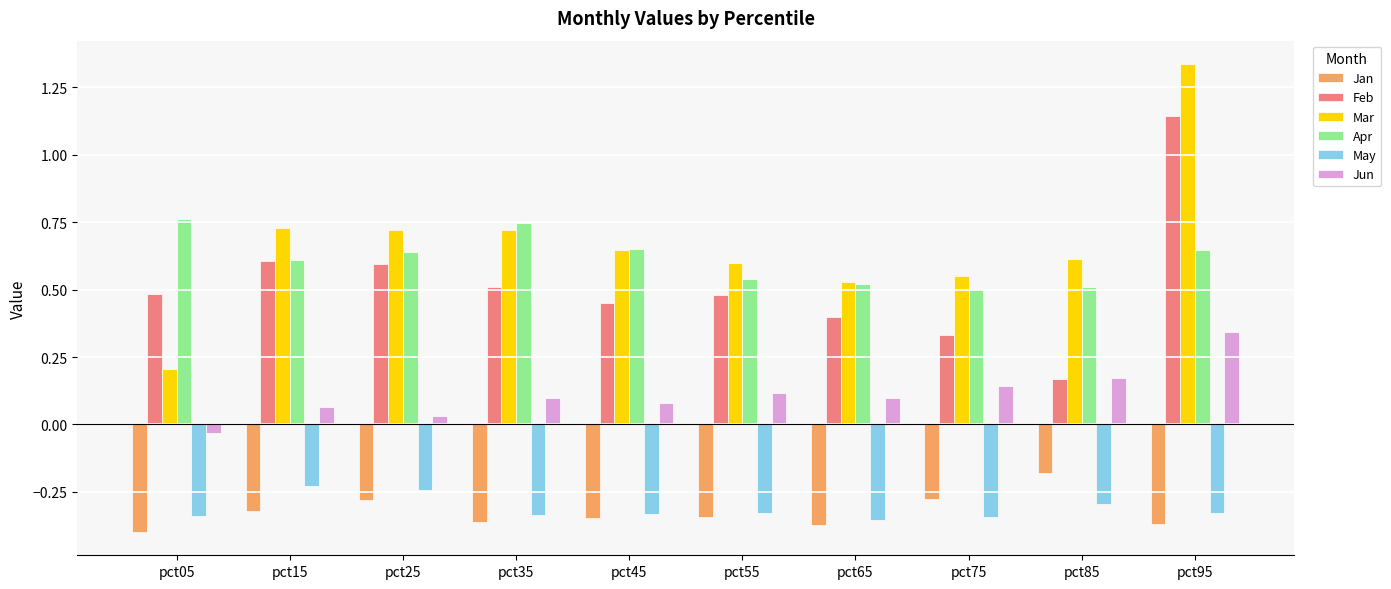

Is it true that Apr equals 0.6 at pct95?

True